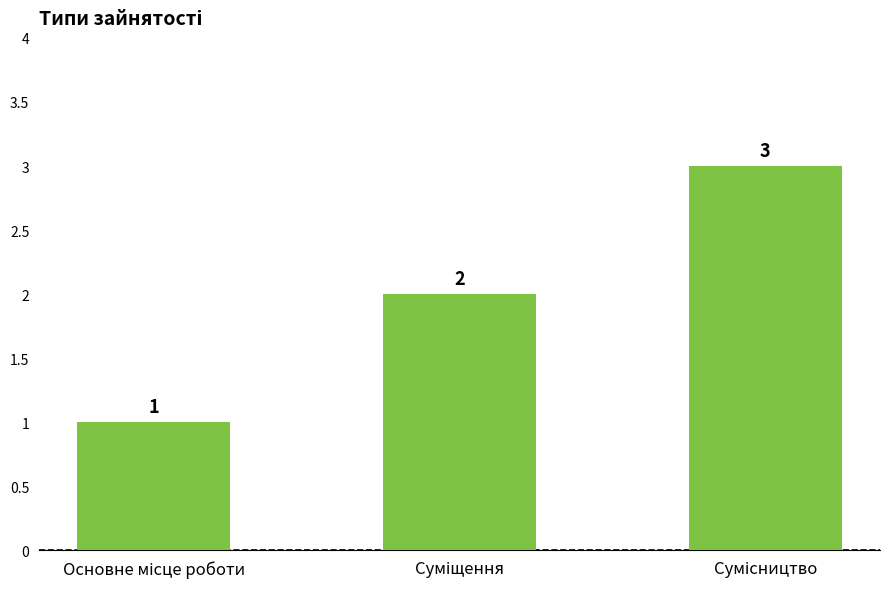

What is the value of the 3rd bar from the left?

3